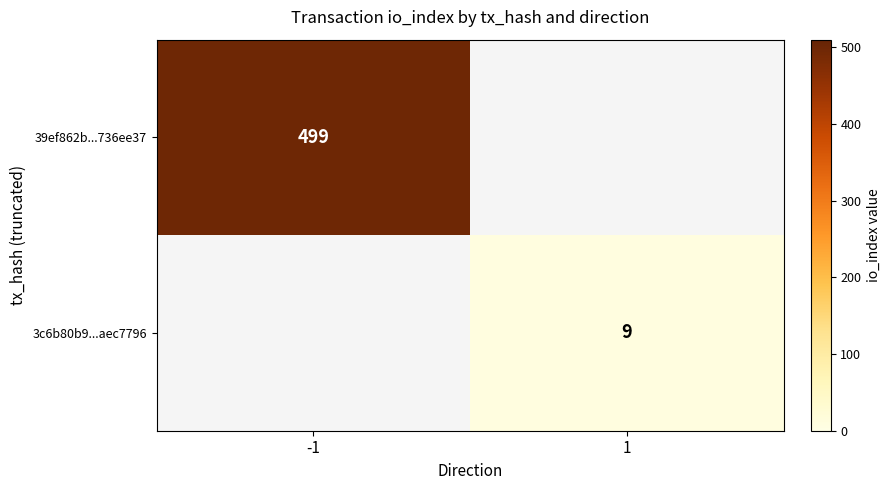

Is it true that 3c6b80b9...aec7796 equals 0 at -1?

True